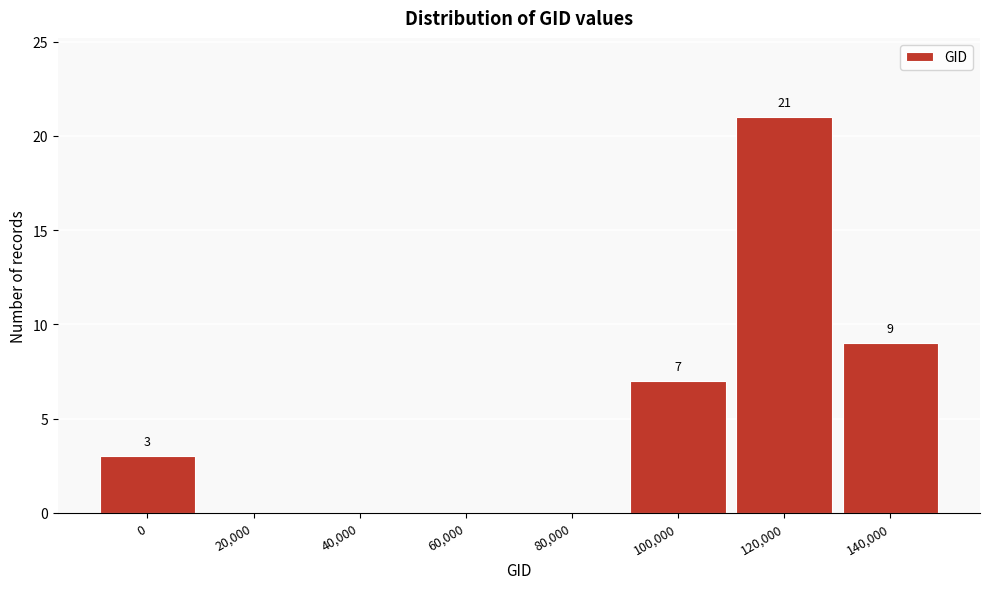

Reading left to right, transcribe all the data shown in this chart.

0=3	20,000=0	40,000=0	60,000=0	80,000=0	100,000=7	120,000=21	140,000=9